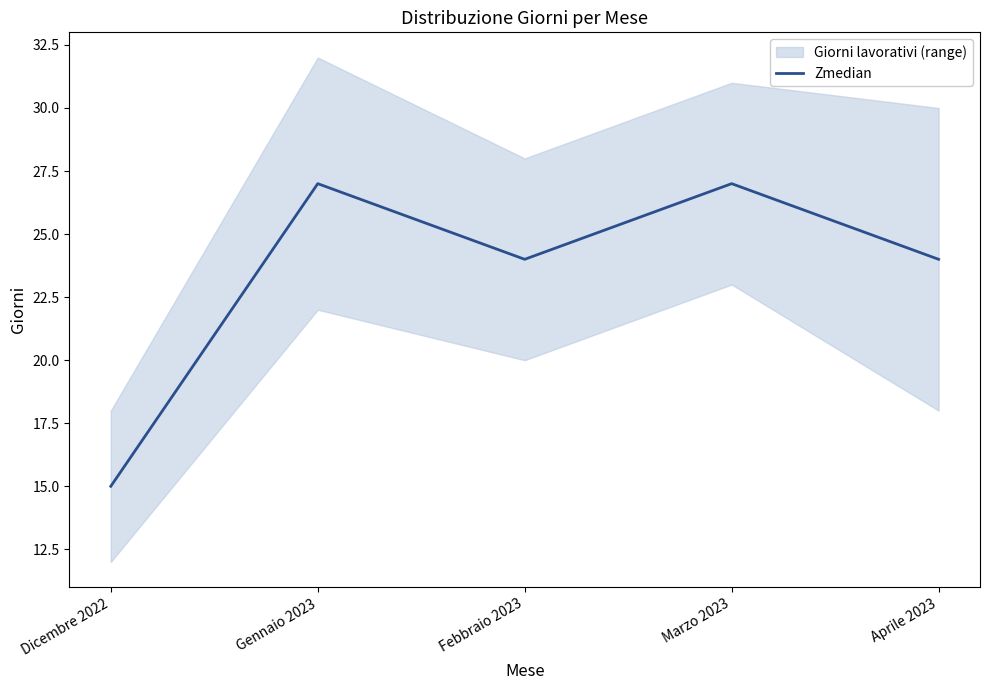

What is the difference between the second highest and second lowest values?

3